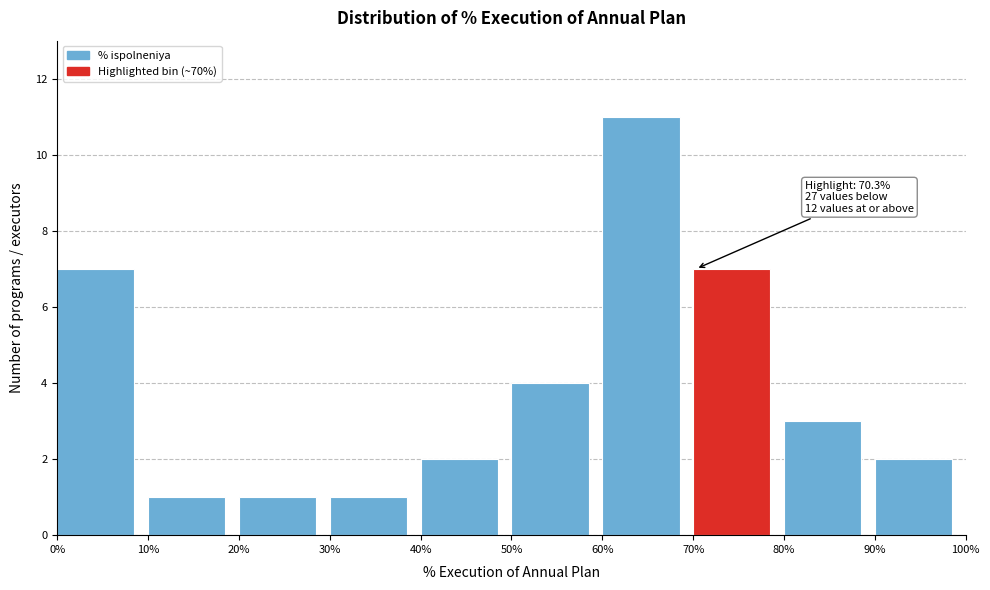

Over which range of the x-axis is the bar tallest?

60% to 70%